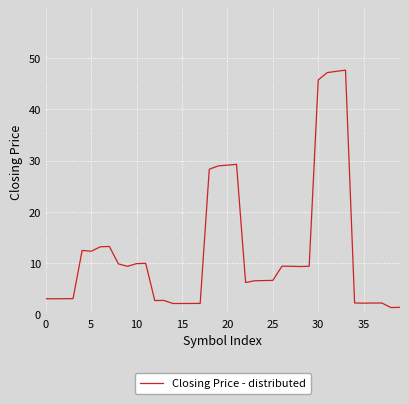

What is the minimum value shown in the chart?

1.3